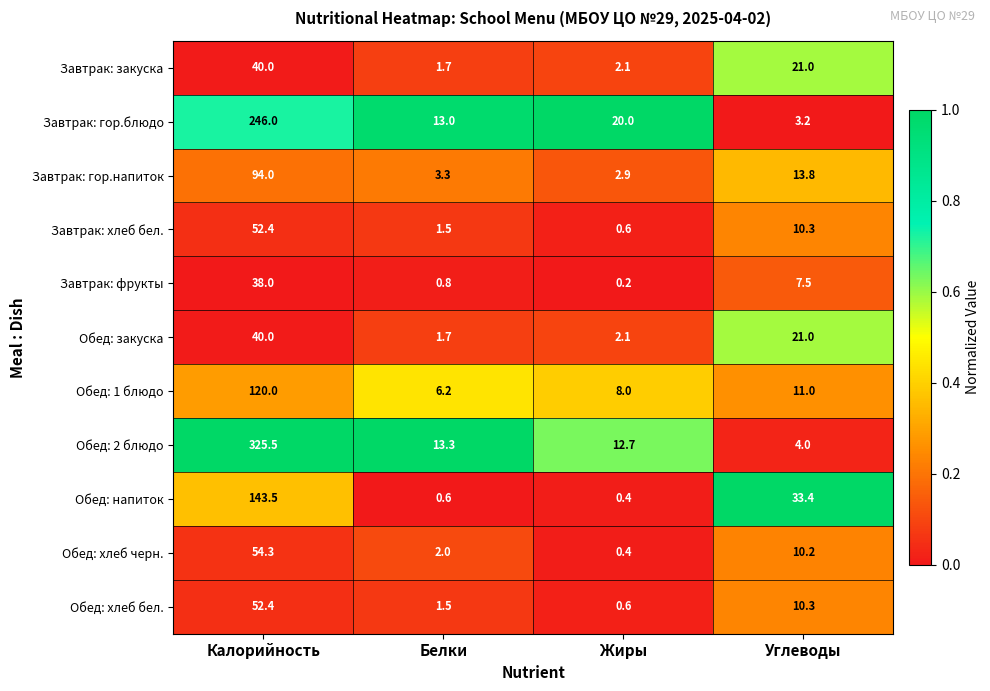

What is the greatest value displayed?

325.5